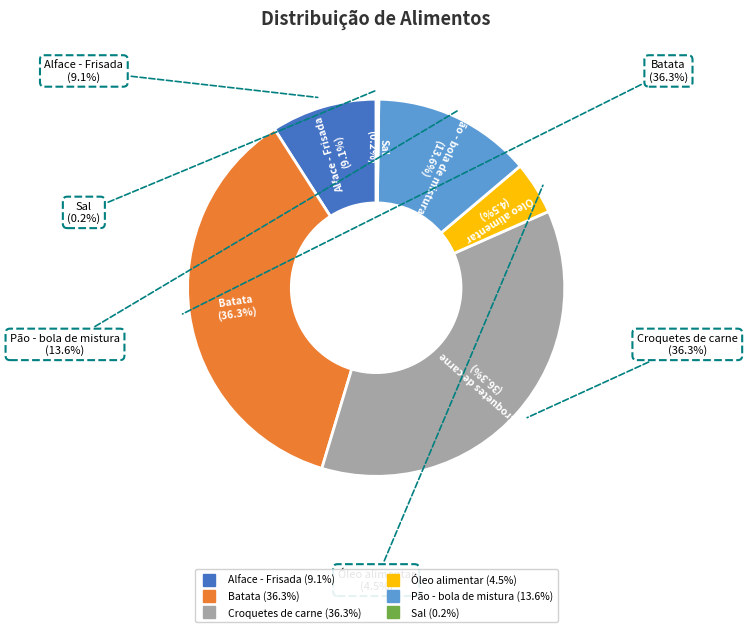

What is the smallest slice in the pie chart?

Sal